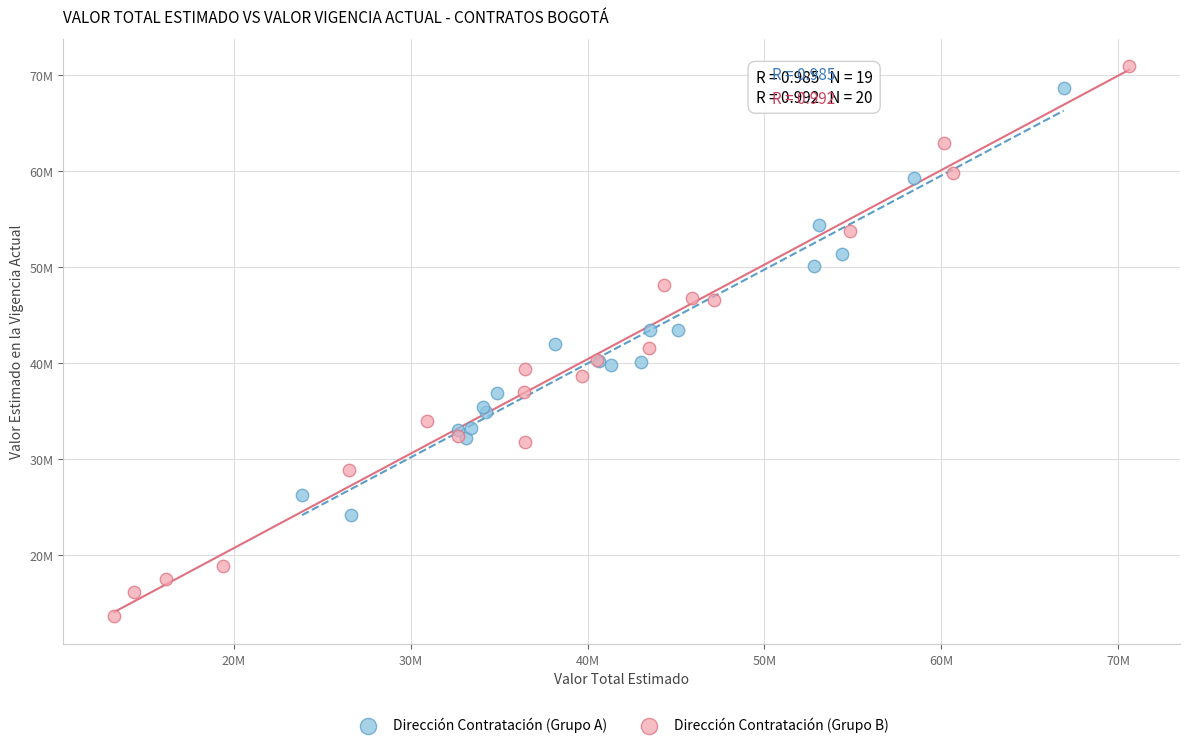

What are all the series names shown in the legend?

Dirección Contratación (Grupo A), Dirección Contratación (Grupo B)